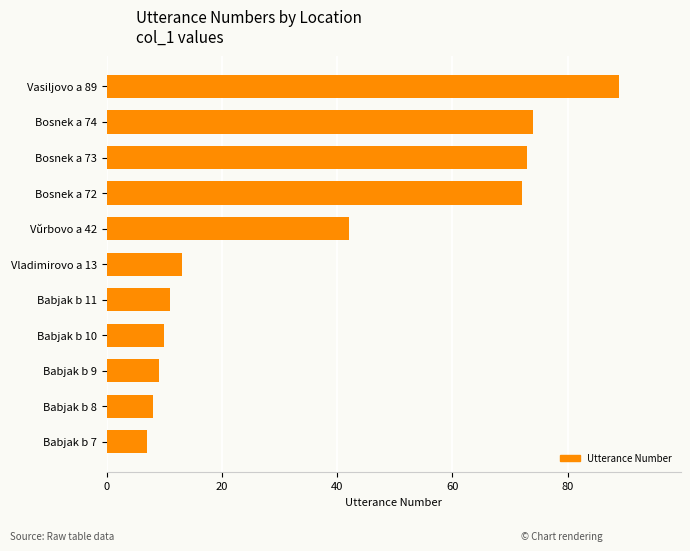

Rank the categories by value from lowest to highest.

Babjak b 7, Babjak b 8, Babjak b 9, Babjak b 10, Babjak b 11, Vladimirovo a 13, Vŭrbovo a 42, Bosnek a 72, Bosnek a 73, Bosnek a 74, Vasiljovo a 89